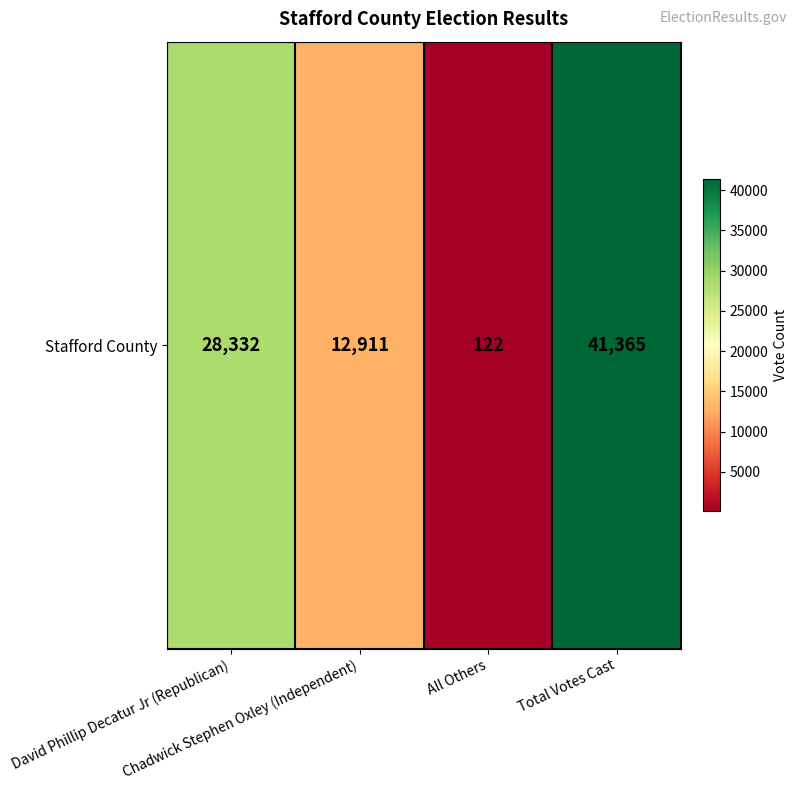

Rank the categories by value from lowest to highest.

All Others, Chadwick Stephen Oxley (Independent), David Phillip Decatur Jr (Republican), Total Votes Cast